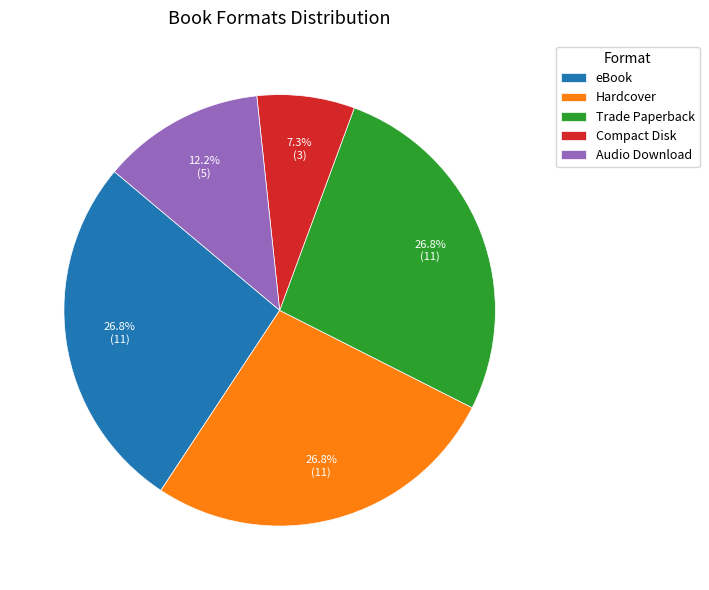

Which category has the smallest portion of the pie?

Compact Disk